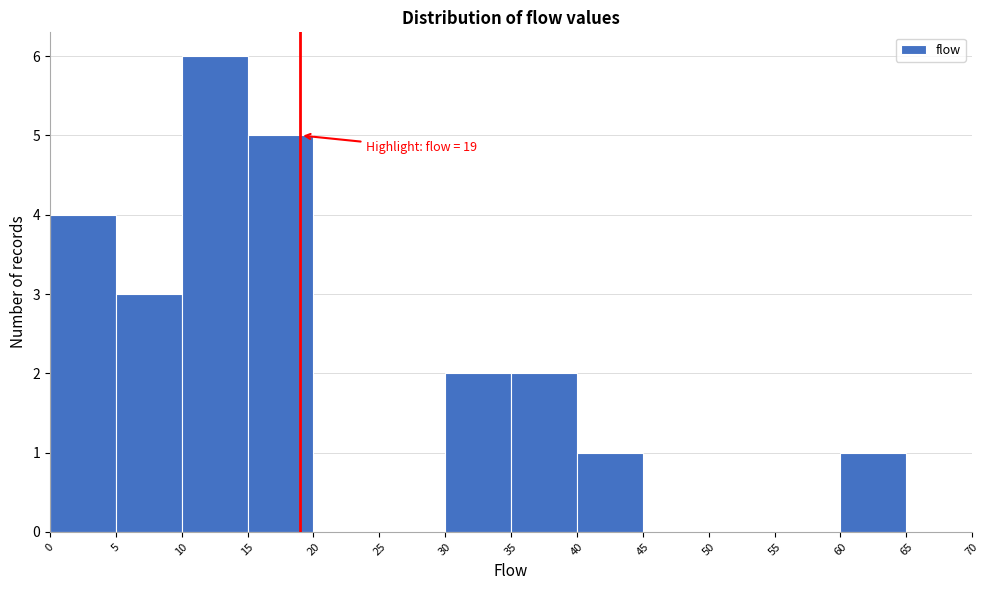

Over which range of the x-axis is the bar tallest?

10 to 15